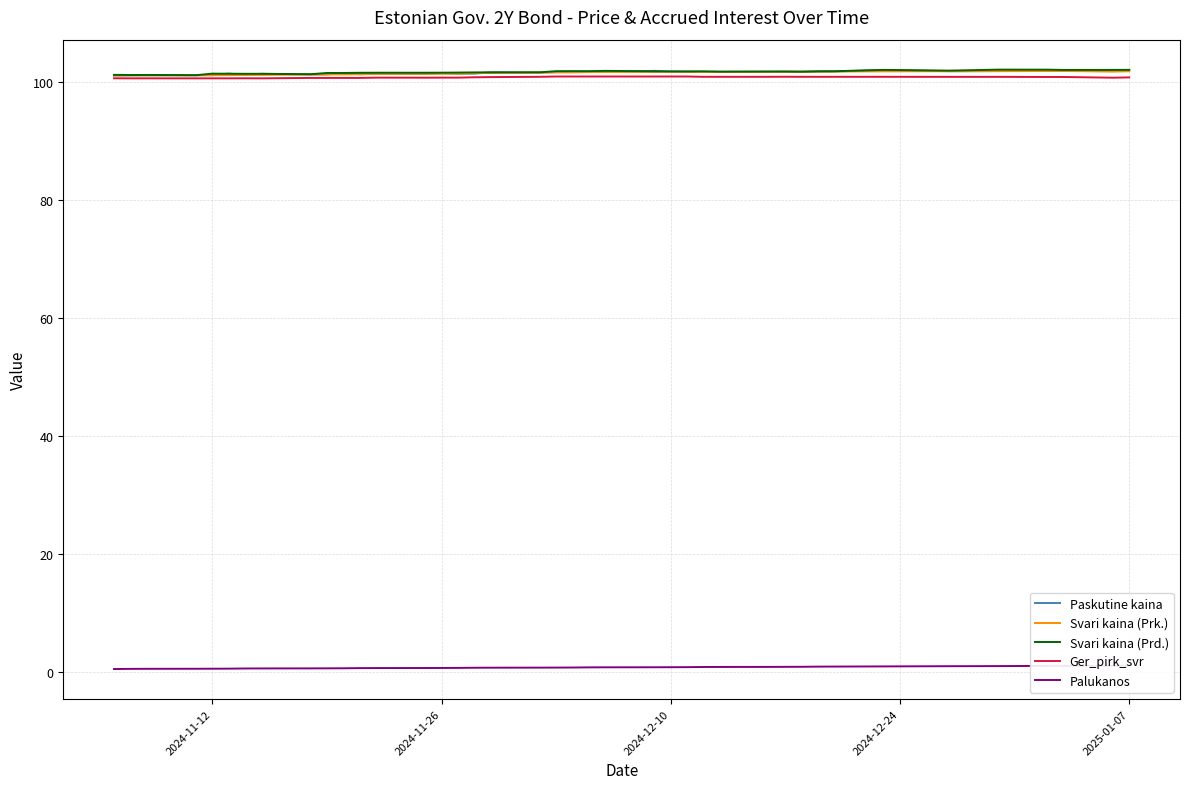

True or false: Svari kaina (Prd.) and Ger_pirk_svr cross at least once.

False